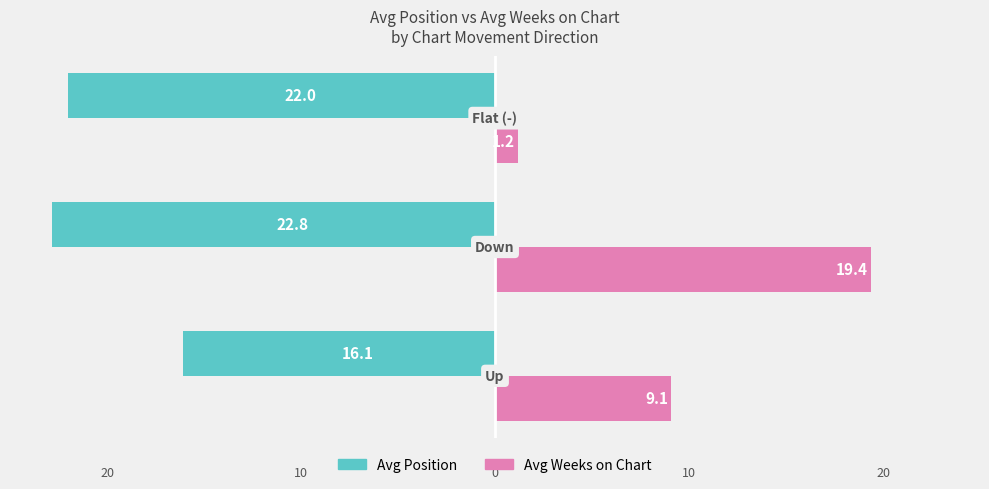

What are all the series names shown in the legend?

Avg Position, Avg Weeks on Chart